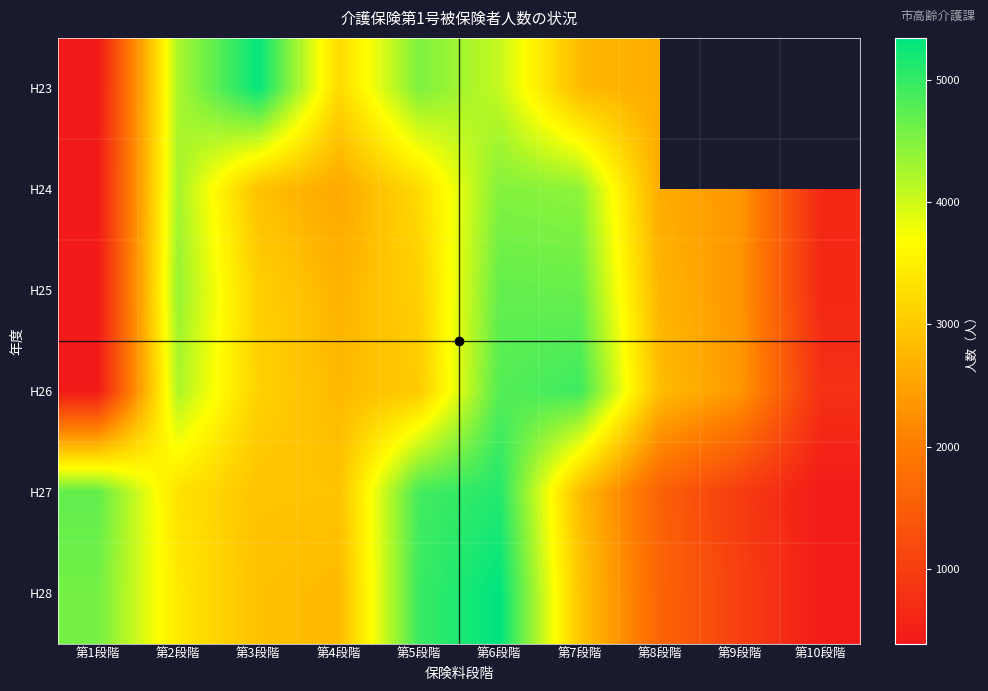

How many categories are shown in the chart?

10